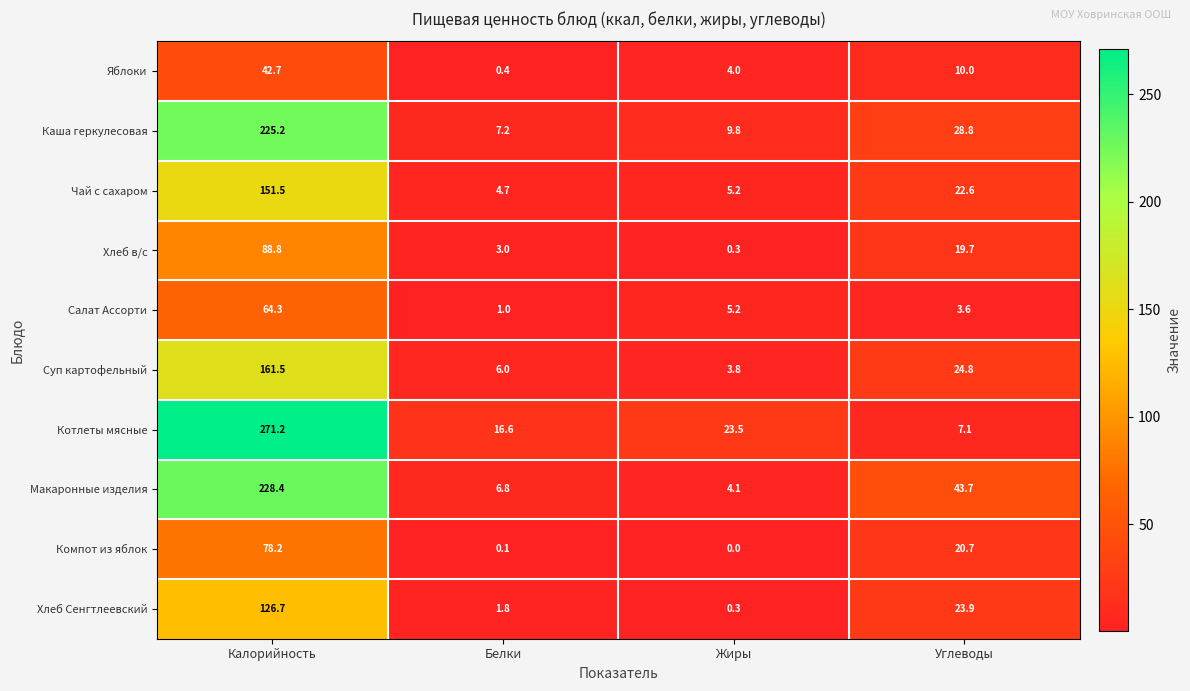

List the series in order of their peak value, highest first.

Котлеты мясные, Макаронные изделия, Каша геркулесовая, Суп картофельный, Чай с сахаром, Хлеб Сенгтлеевский, Хлеб в/с, Компот из яблок, Салат Ассорти, Яблоки